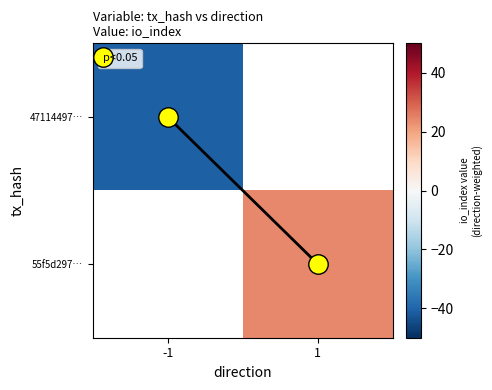

Rank the series by their maximum value, from highest to lowest.

47114497…, 55f5d297…